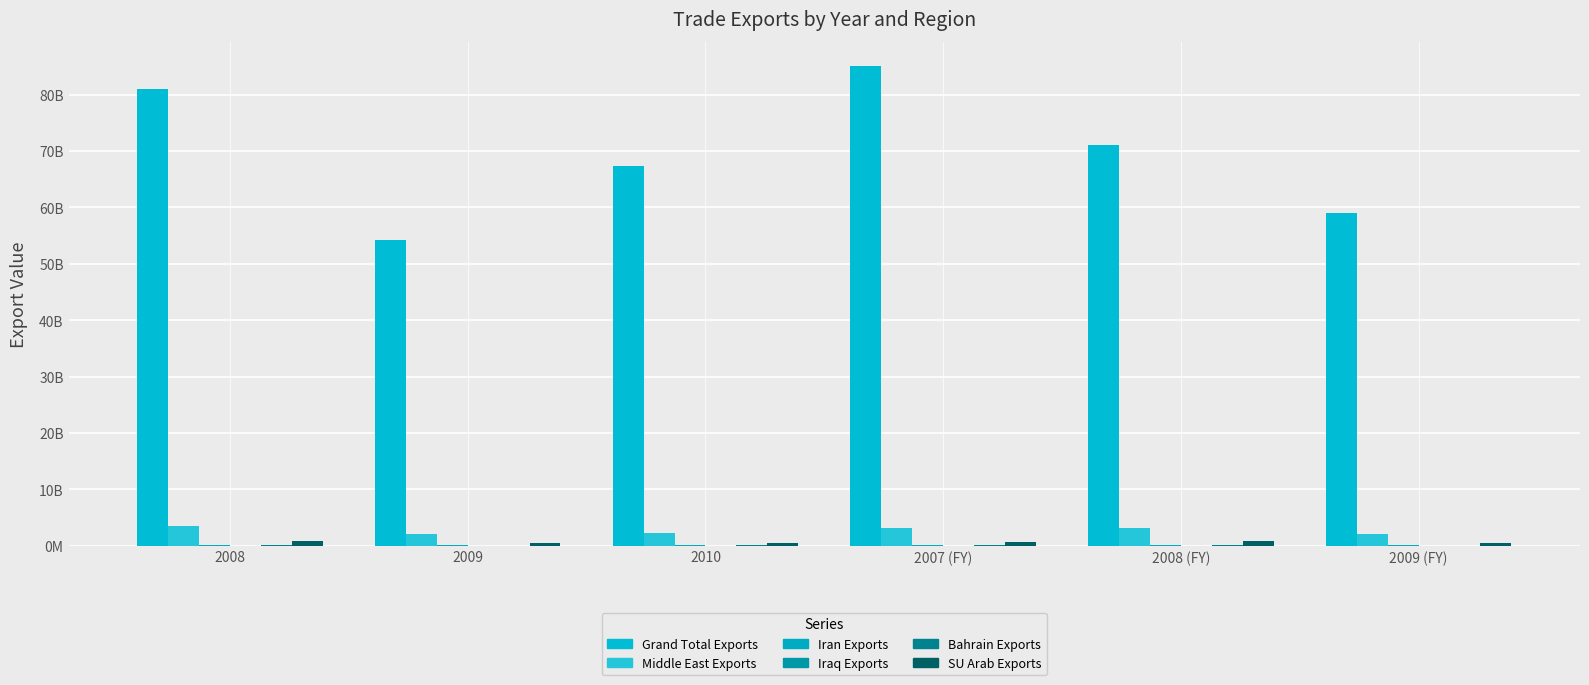

Reading left to right, extract all data points from this chart.

Grand Total Exports: 2008=81018087607	2009=54170614088	2010=67399626696	2007 (FY)=85113381290	2008 (FY)=71145593490	2009 (FY)=59007878982
Middle East Exports: 2008=3508339168	2009=2013304300	2010=2216465760	2007 (FY)=3204533228	2008 (FY)=3163953116	2009 (FY)=2112113845
Iran Exports: 2008=195537944	2009=153349001	2010=182418503	2007 (FY)=163063566	2008 (FY)=189535004	2009 (FY)=167323944
Iraq Exports: 2008=21199452	2009=29726181	2010=27098268	2007 (FY)=14943330	2008 (FY)=23408332	2009 (FY)=31521465
Bahrain Exports: 2008=96883605	2009=40270720	2010=51635152	2007 (FY)=86012084	2008 (FY)=81924170	2009 (FY)=44155548
SU Arab Exports: 2008=813946560	2009=502293918	2010=567925844	2007 (FY)=748074363	2008 (FY)=761391781	2009 (FY)=511117457